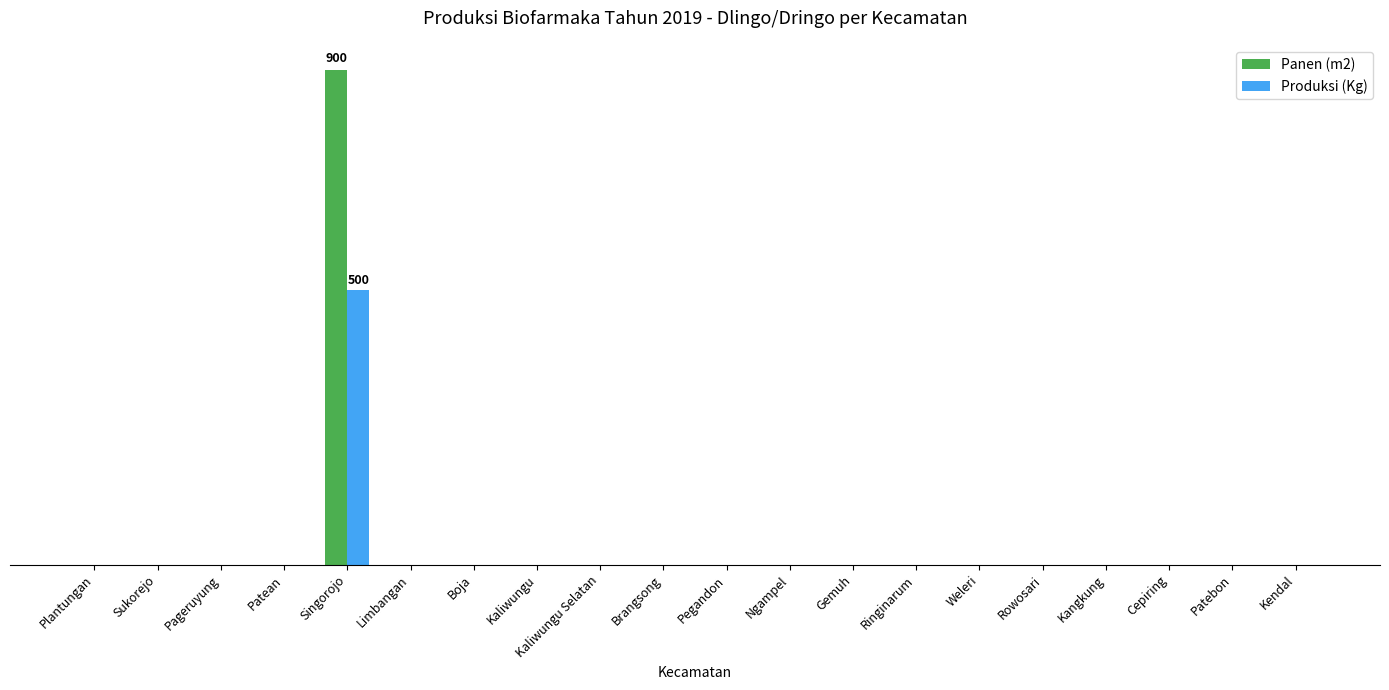

Reading left to right, list all the values displayed in this chart.

Panen (m2): Plantungan=0	Sukorejo=0	Pageruyung=0	Patean=0	Singorojo=900	Limbangan=0	Boja=0	Kaliwungu=0	Kaliwungu Selatan=0	Brangsong=0	Pegandon=0	Ngampel=0	Gemuh=0	Ringinarum=0	Weleri=0	Rowosari=0	Kangkung=0	Cepiring=0	Patebon=0	Kendal=0
Produksi (Kg): Plantungan=0	Sukorejo=0	Pageruyung=0	Patean=0	Singorojo=500	Limbangan=0	Boja=0	Kaliwungu=0	Kaliwungu Selatan=0	Brangsong=0	Pegandon=0	Ngampel=0	Gemuh=0	Ringinarum=0	Weleri=0	Rowosari=0	Kangkung=0	Cepiring=0	Patebon=0	Kendal=0